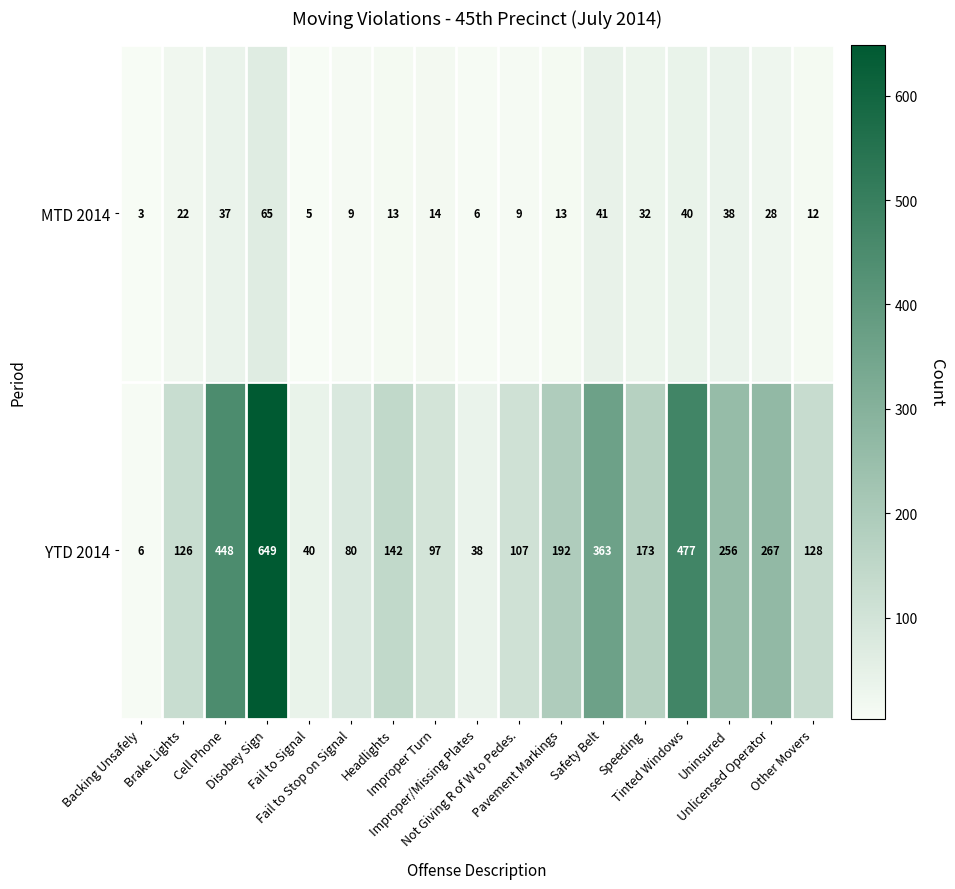

Rank the series by their maximum value, from highest to lowest.

YTD 2014, MTD 2014